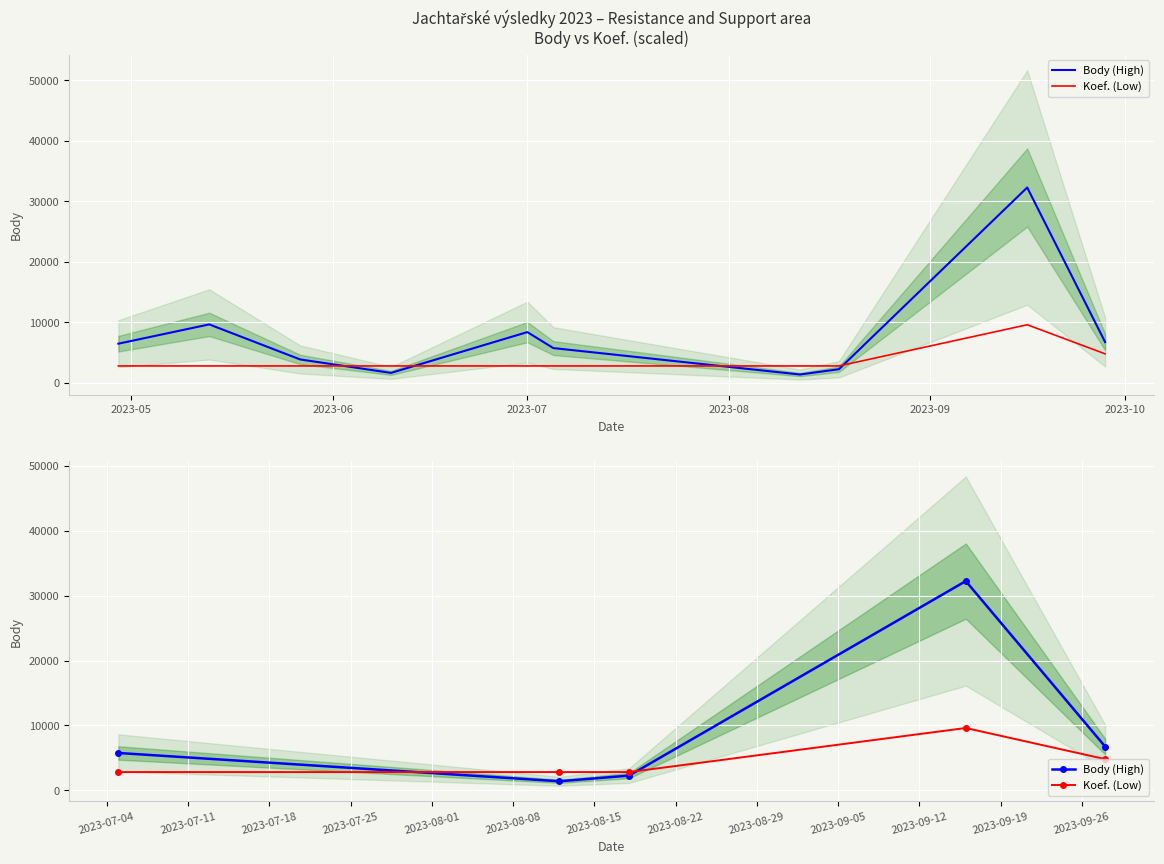

At how many categories does at least one series exceed 20822?

1